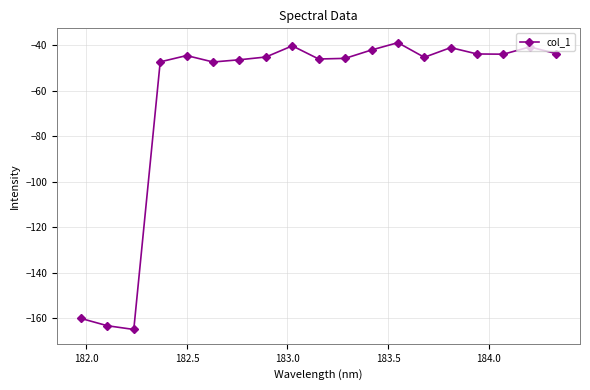

What is the smallest value displayed?

-165.0